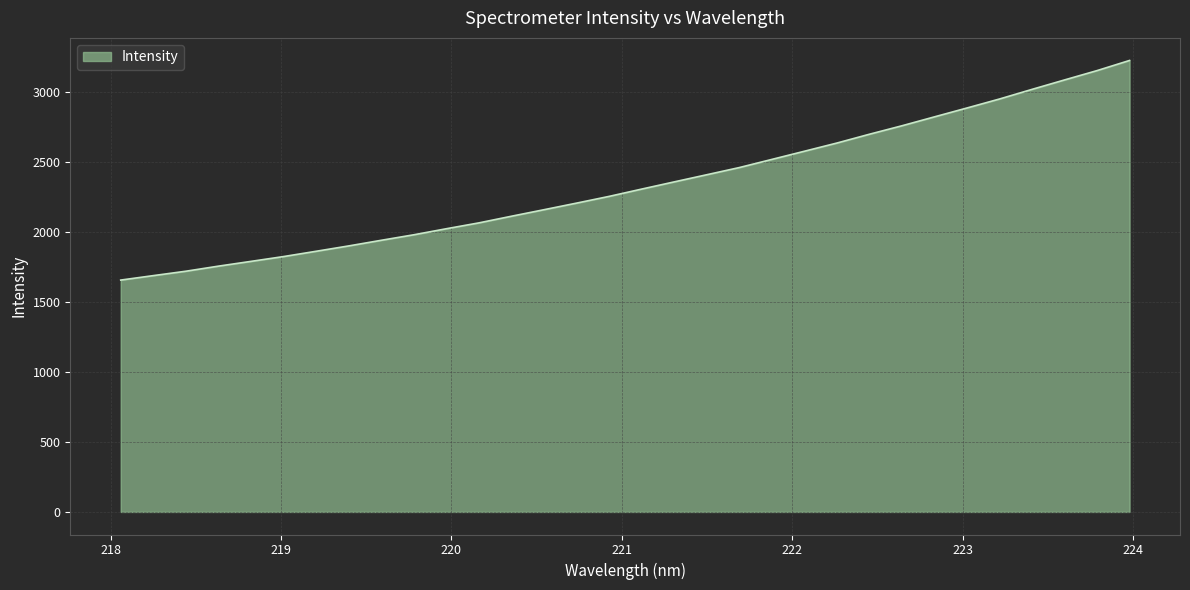

What is the minimum value shown in the chart?

1655.7